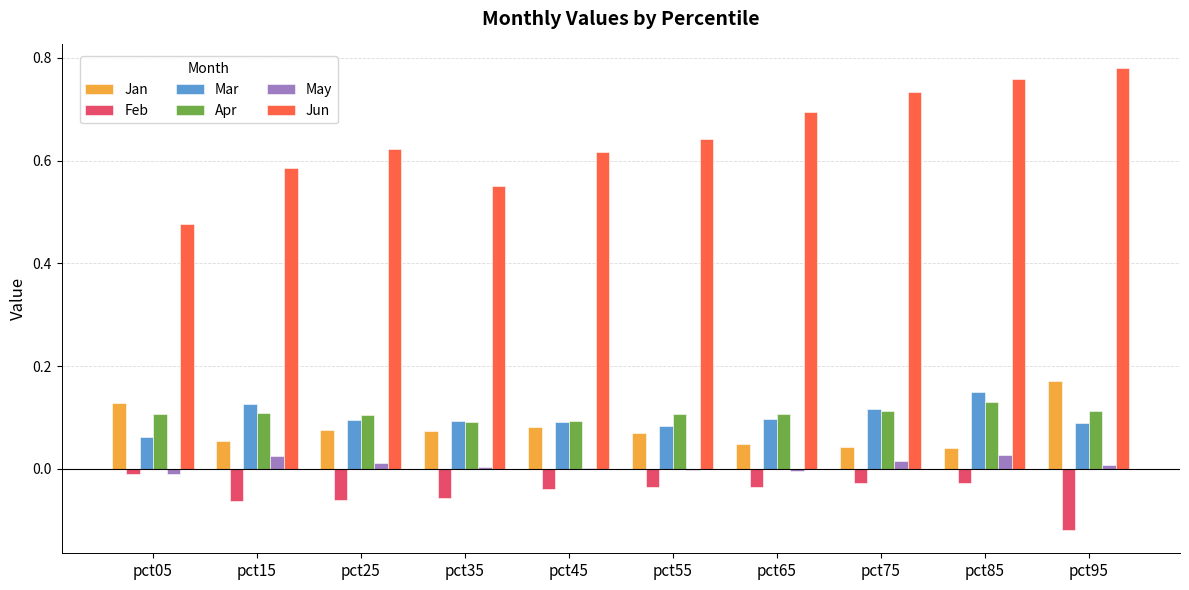

Which series changed the most between pct05 and pct45?

Jun